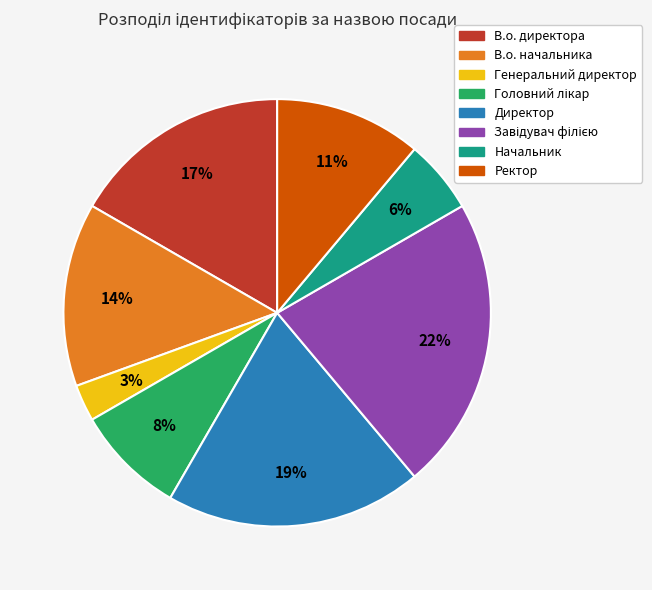

Which slice is the smallest?

Генеральний директор